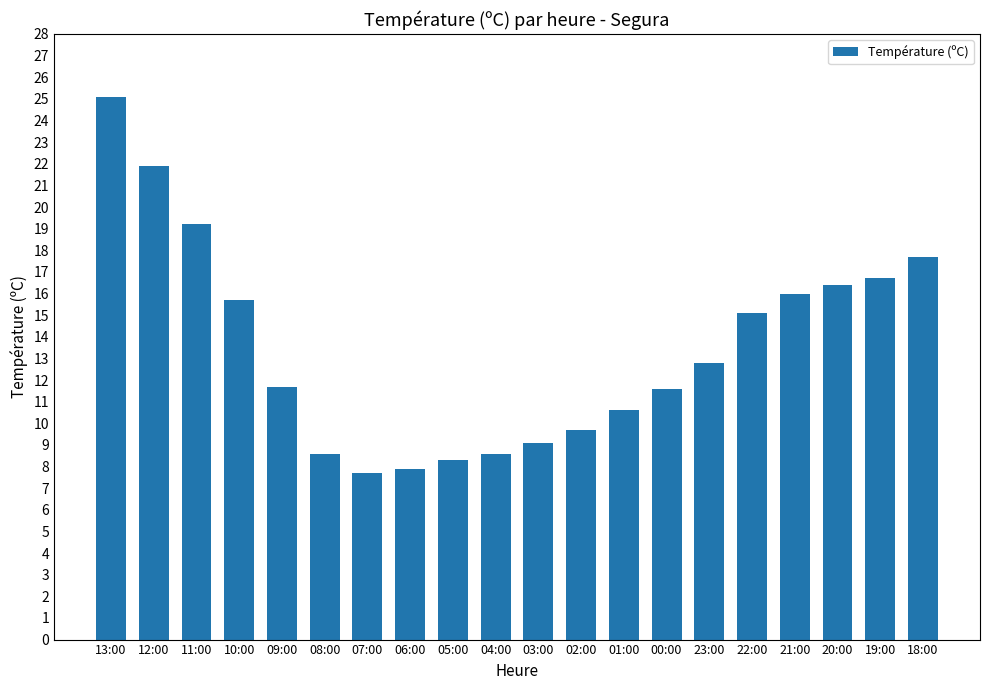

What is the maximum value shown in the chart?

25.1